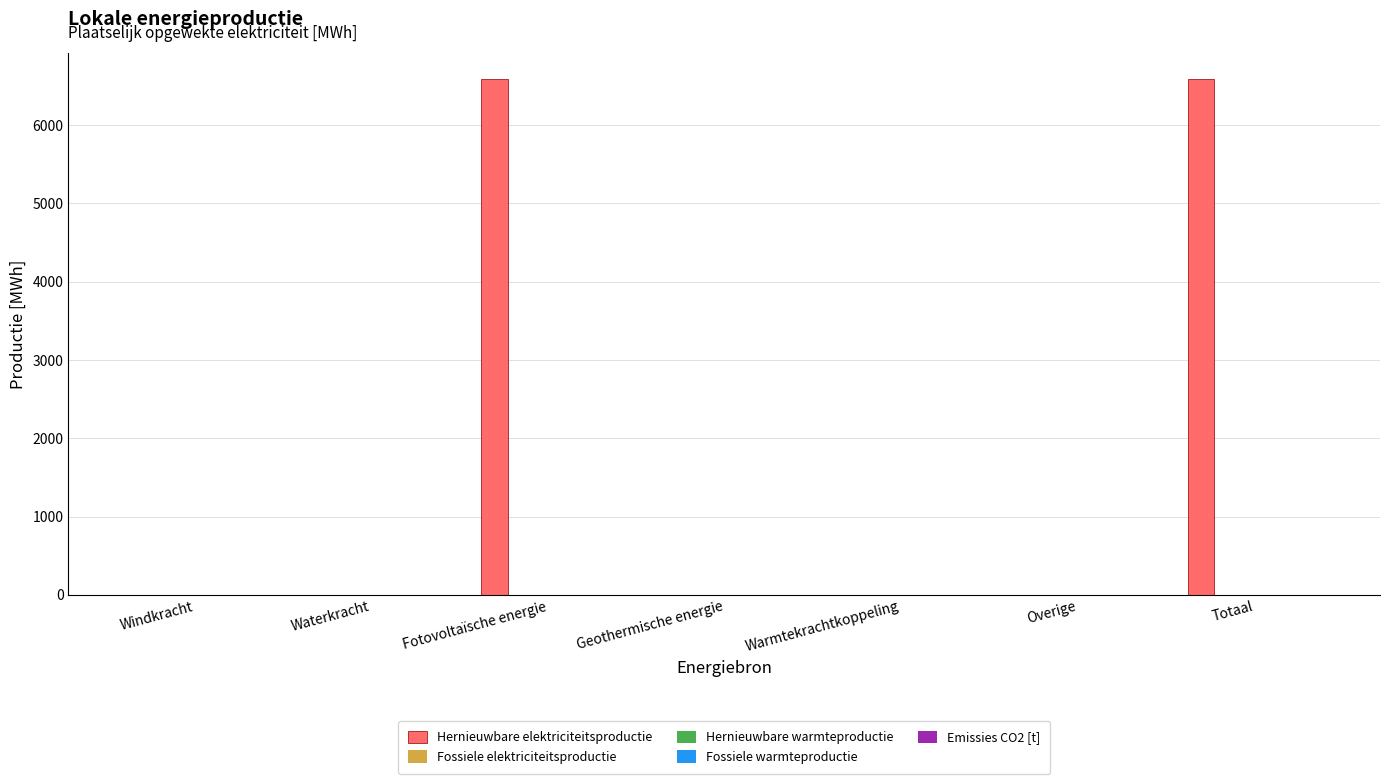

What is the maximum value shown in the chart?

6595.6